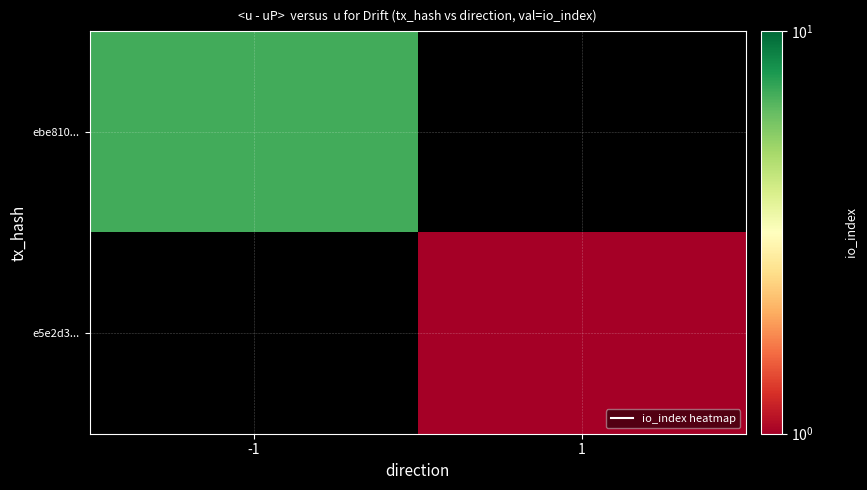

Which has a higher value, -1 or 1?

-1